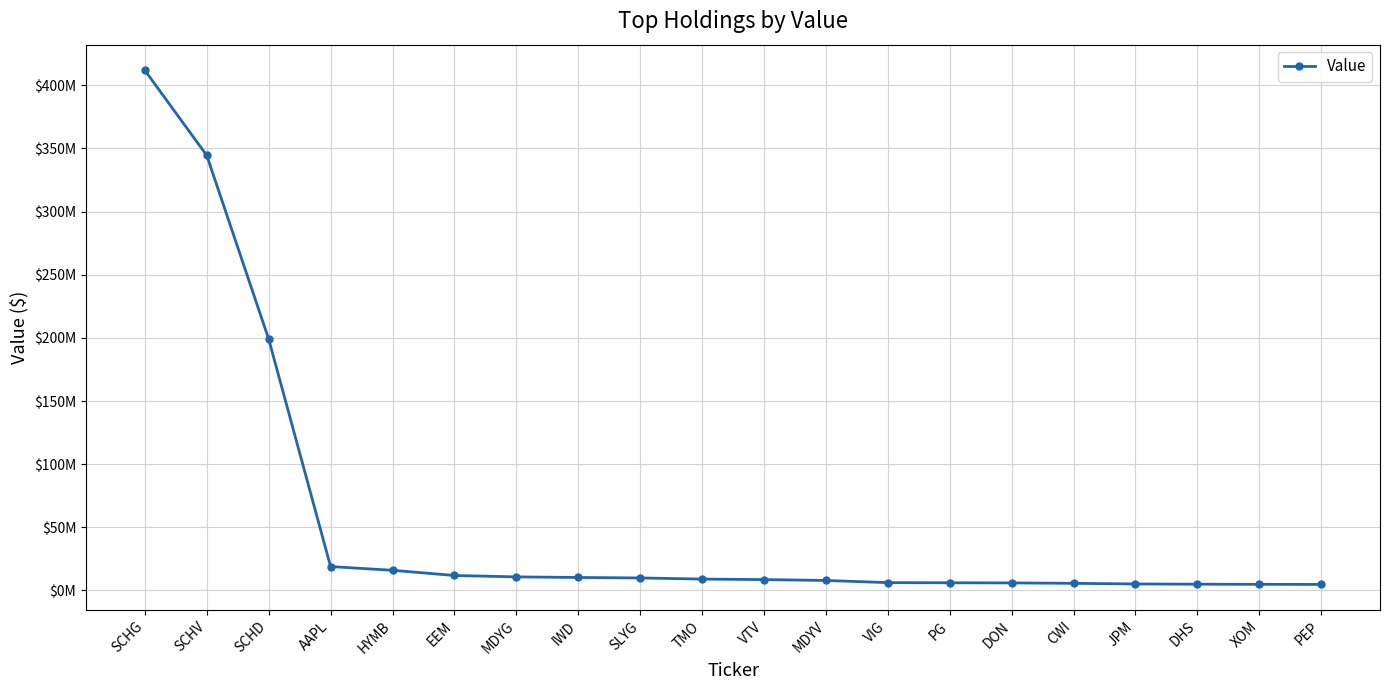

Reading left to right, transcribe all the data shown in this chart.

411846000	344486000	199071000	18951000	15989000	11876000	10775000	10309000	9922000	9039000	8630000	7940000	6230000	6109000	6000000	5675000	5170000	4985000	4871000	4801000